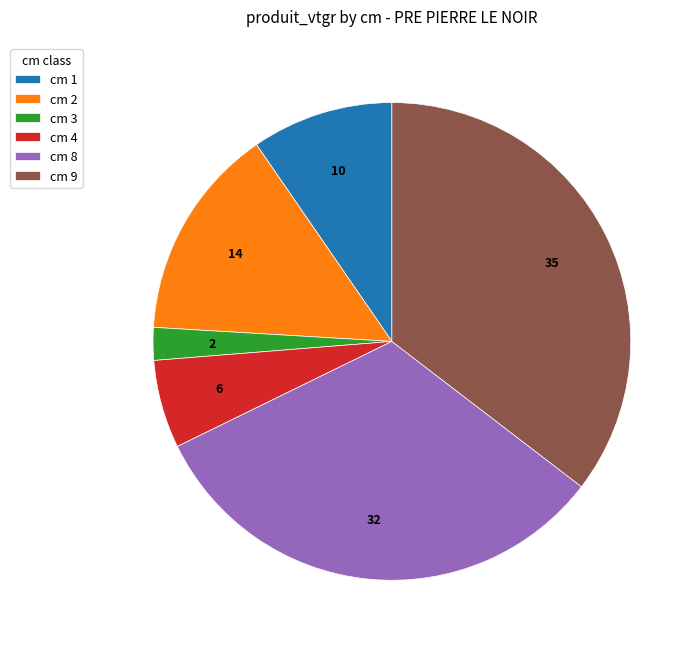

True or false: cm 8 accounts for 38% of the total.

False